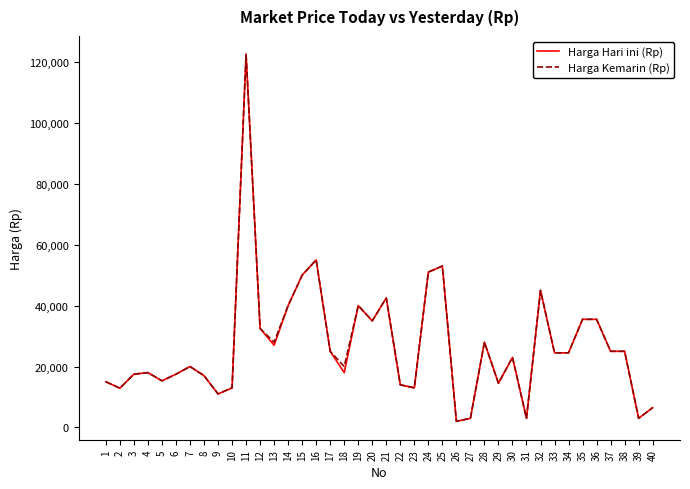

At which category is the sum across all series the highest?

11